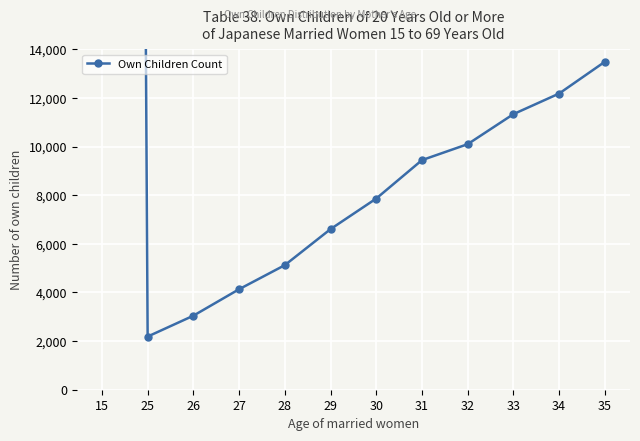

Reading left to right, list all the values displayed in this chart.

310319	2186	3044	4133	5123	6605	7863	9443	10099	11334	12181	13488